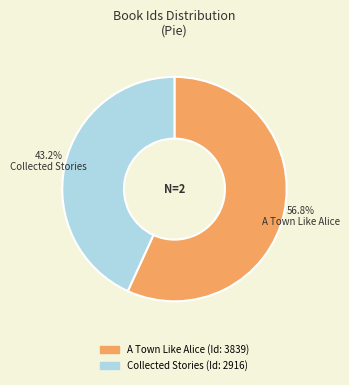

Is A Town Like Alice the majority of the pie?

Yes